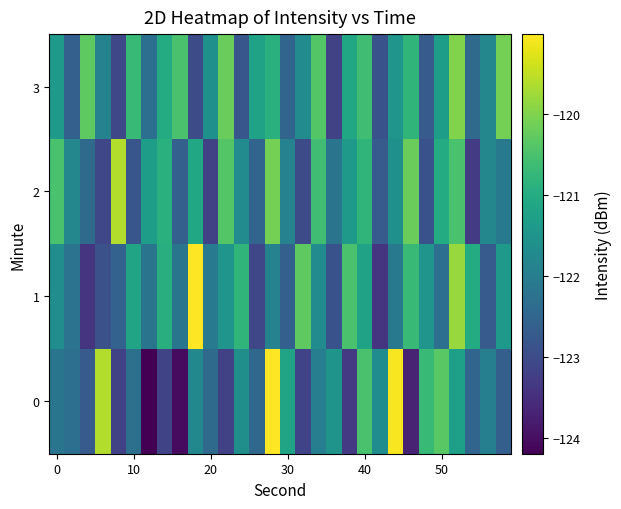

What is the greatest value displayed?

-119.0